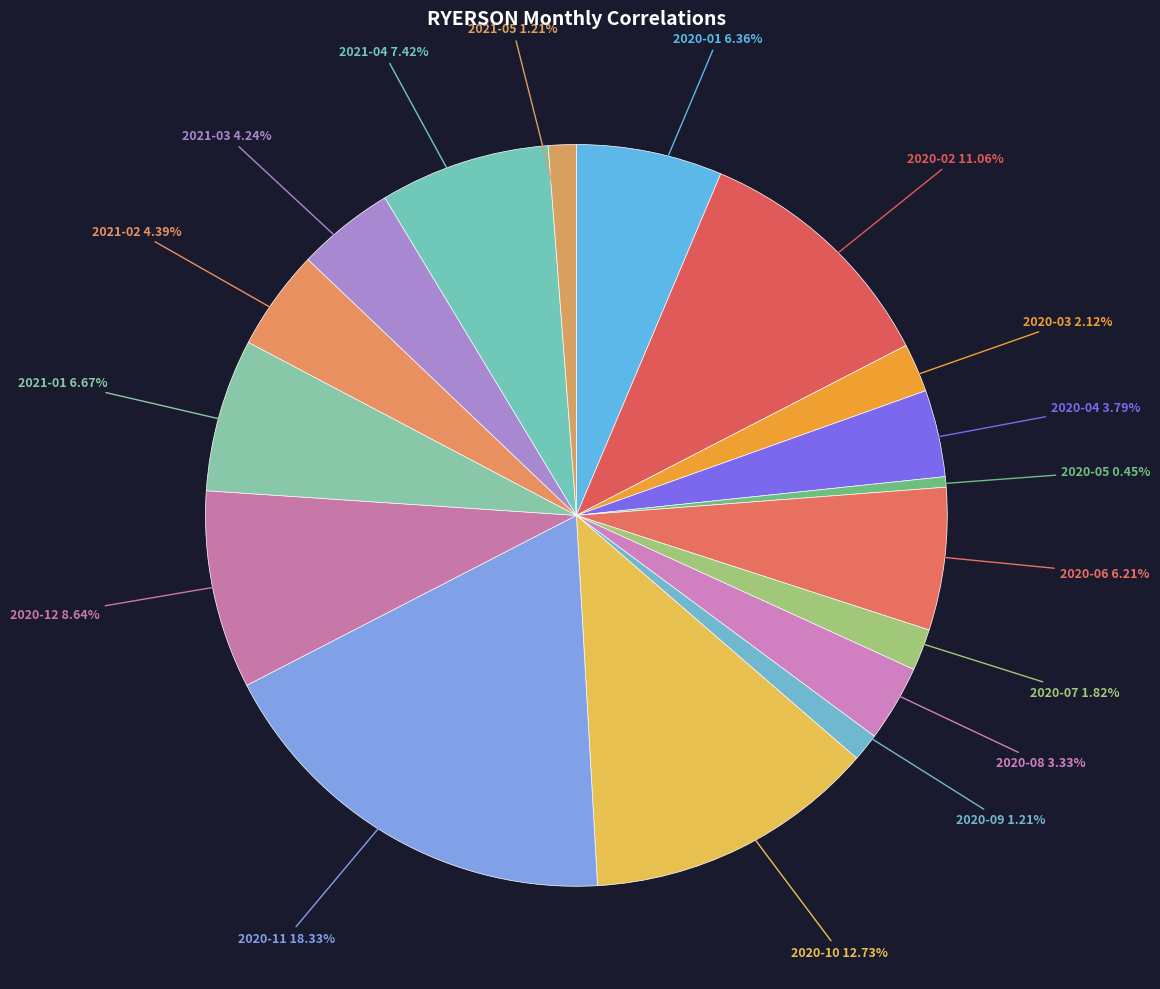

Combined, do 2020-02 and 2020-03 account for over 50%?

No